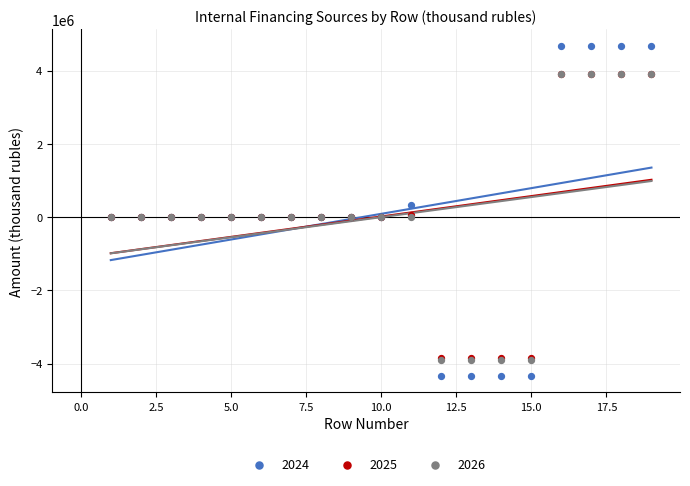

What are all the series names shown in the legend?

2024, 2025, 2026